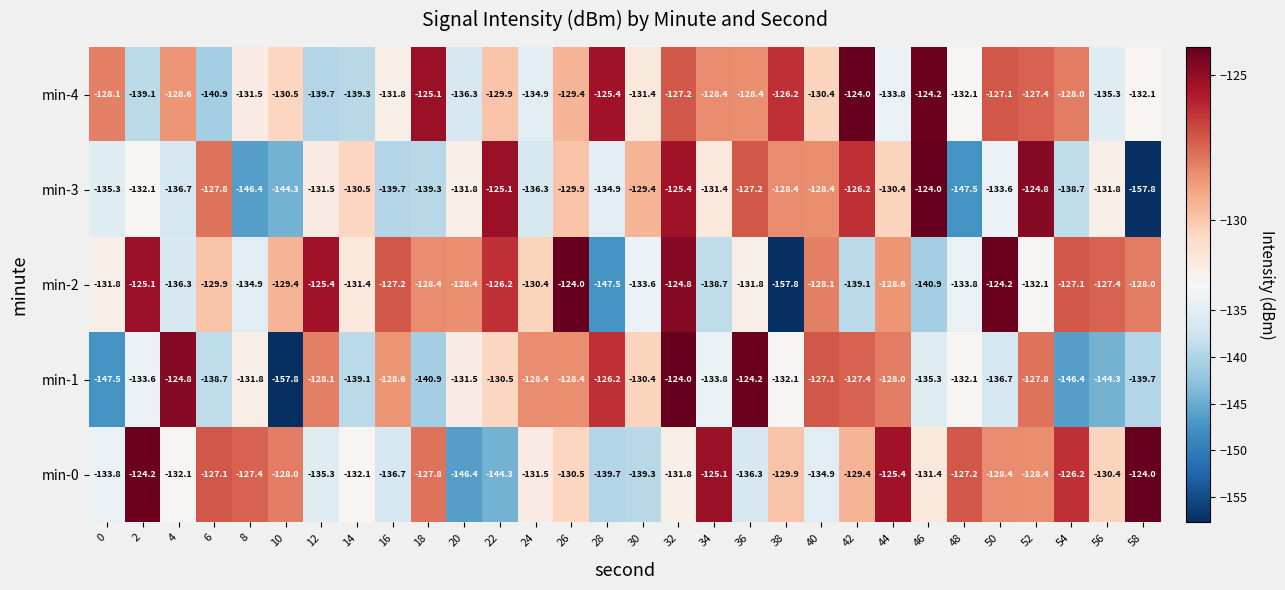

What is the maximum value shown in the chart?

-124.0